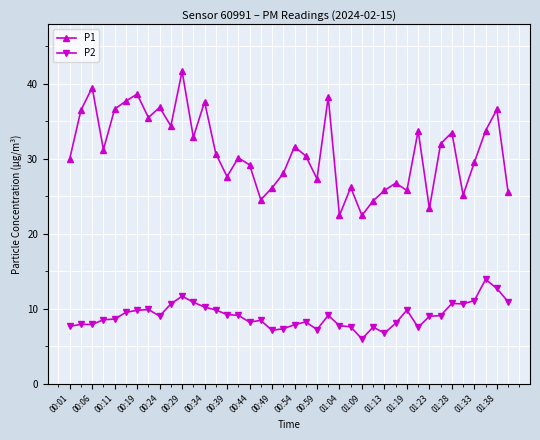

Which series has the largest range (max minus min)?

P1